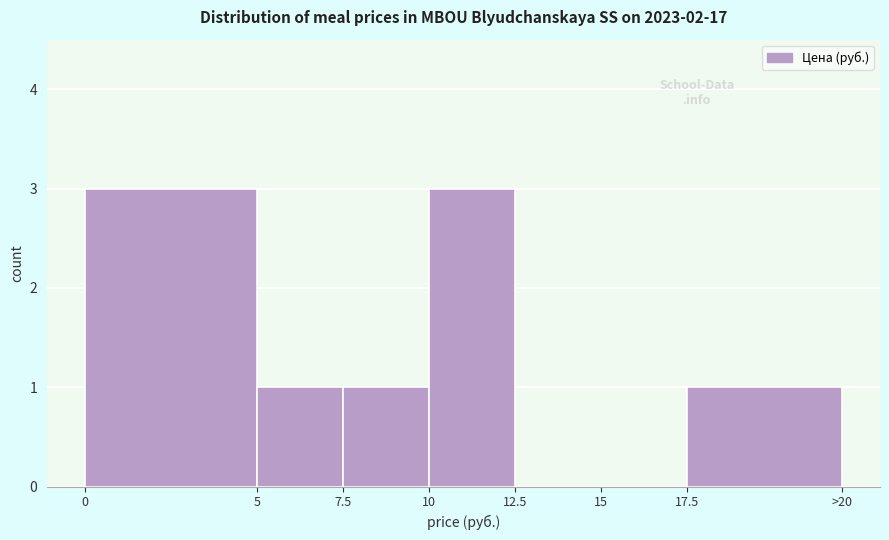

Reading left to right, list all the values displayed in this chart.

0=3	5=1	7.5=1	10=3	12.5=0	15=0	17.5=1